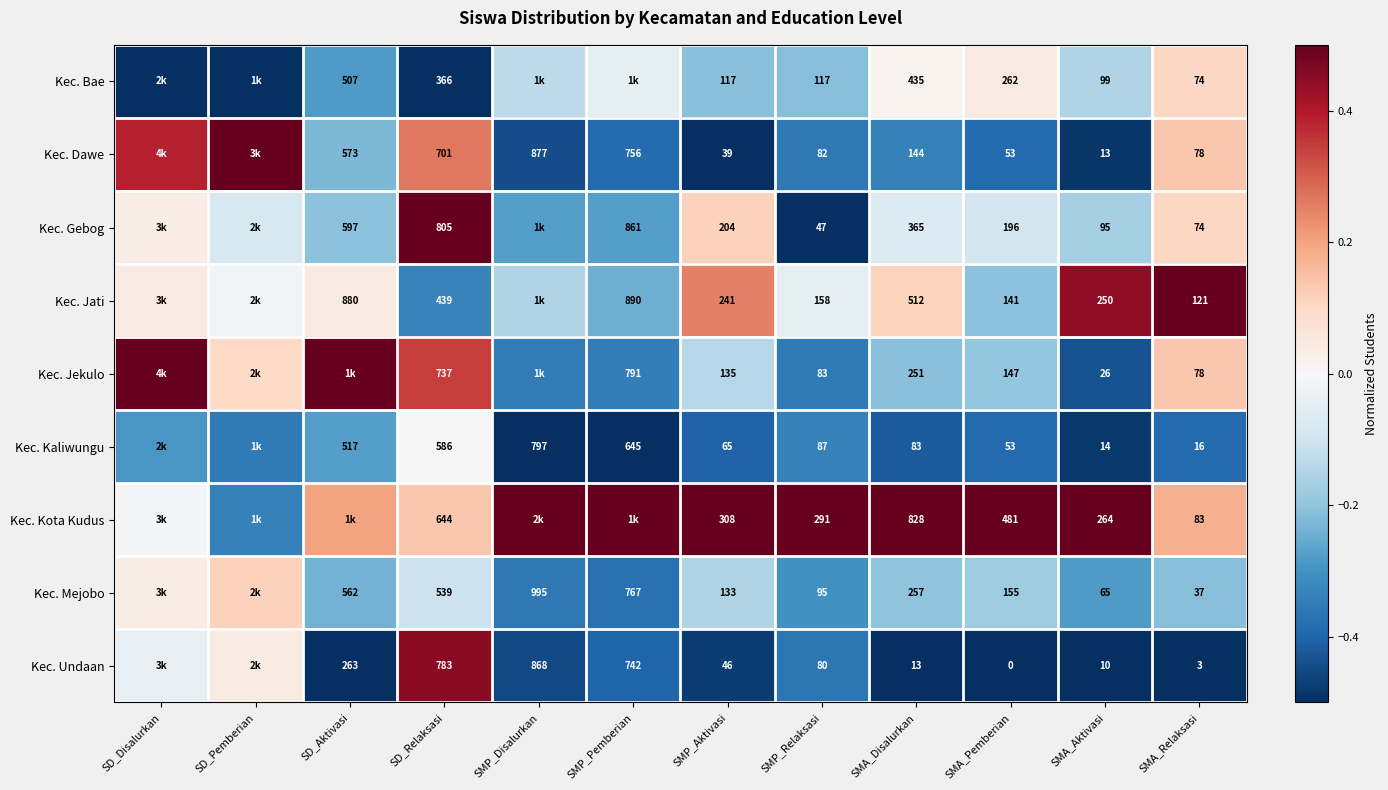

Which series changed the most between SMA_Disalurkan and SMA_Relaksasi?

Kec. Kota Kudus